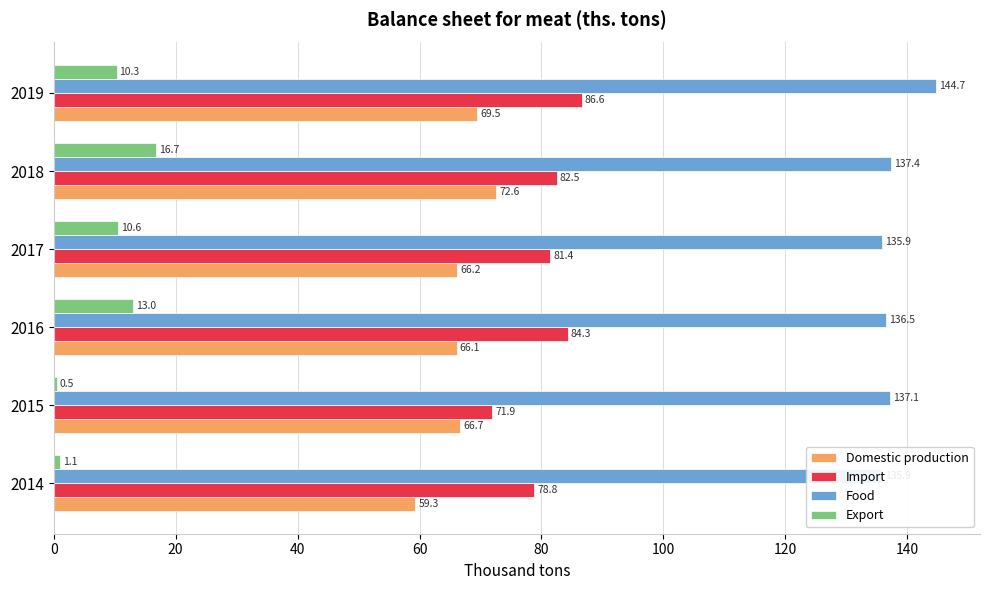

How many groups of bars are there?

6